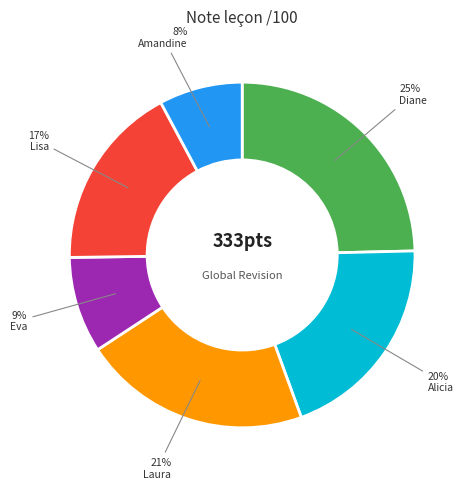

How many segments does this pie chart have?

6